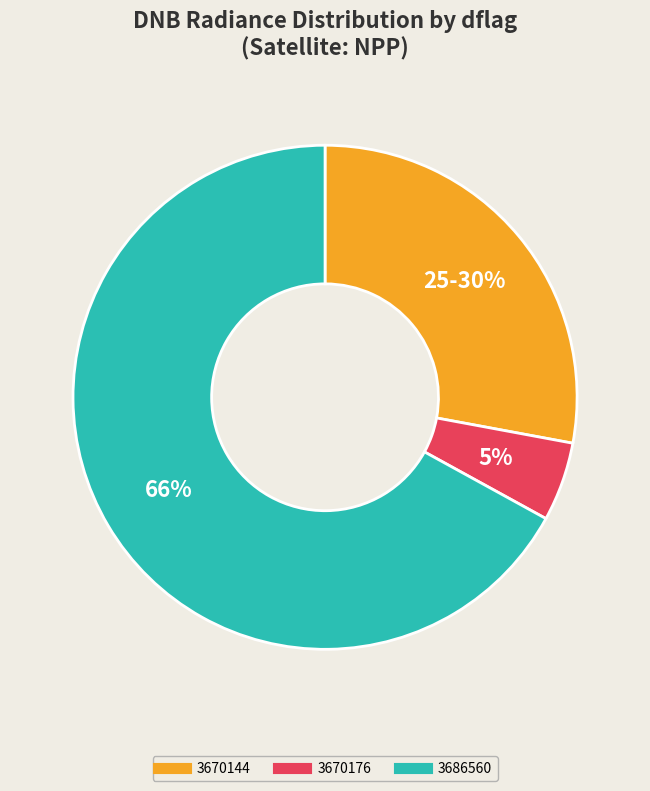

True or false: 3670176 accounts for 28% of the total.

False